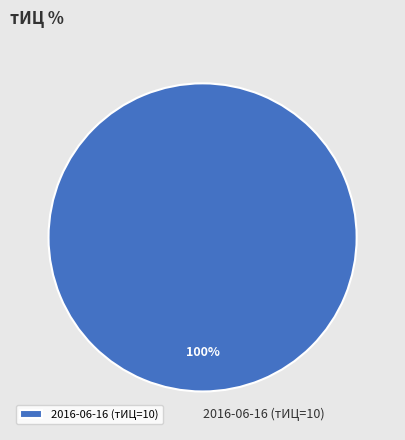

How many slices are in this pie chart?

1